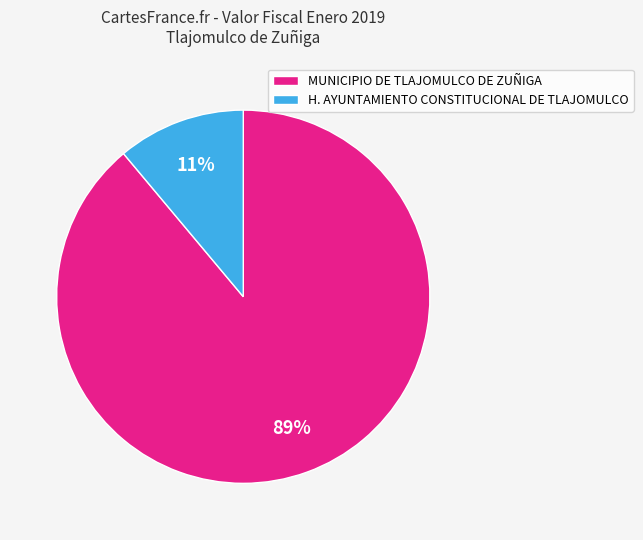

Does any single category account for the majority?

Yes